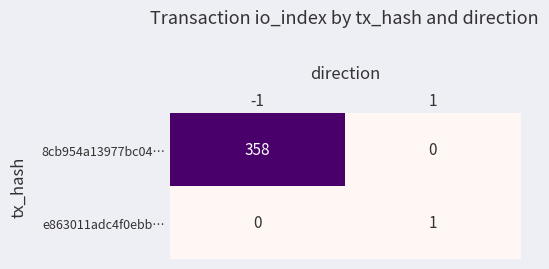

Which label corresponds to the largest value in the chart?

-1